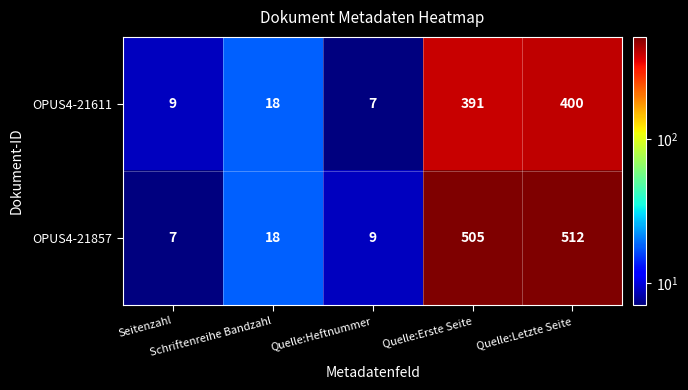

What is the minimum value for OPUS4-21857?

7